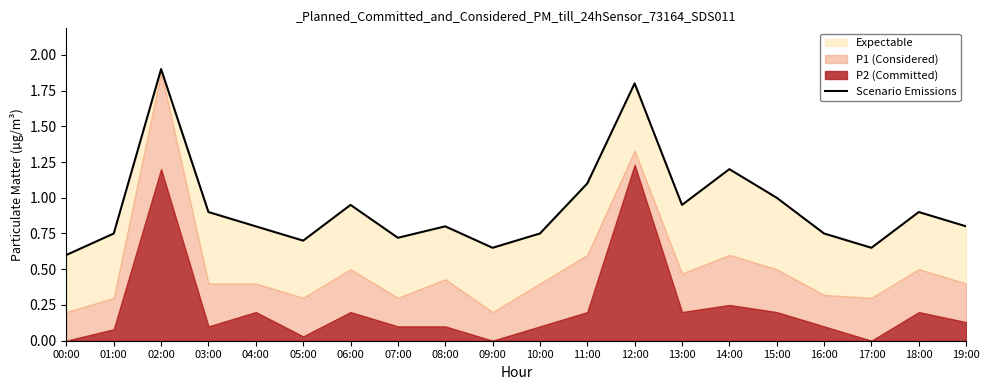

What is the sum of the values at 05:00 and 04:00?

1.5